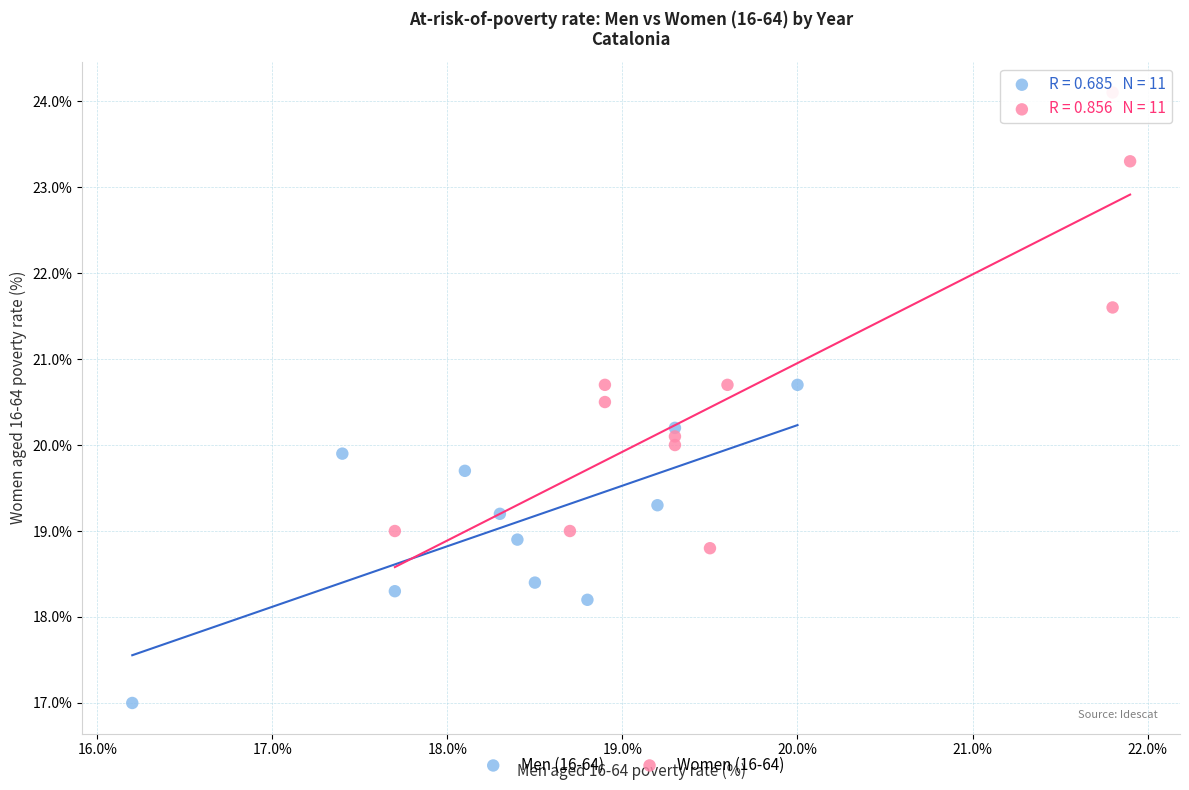

Which series has the widest spread of Y values?

Women (16-64)